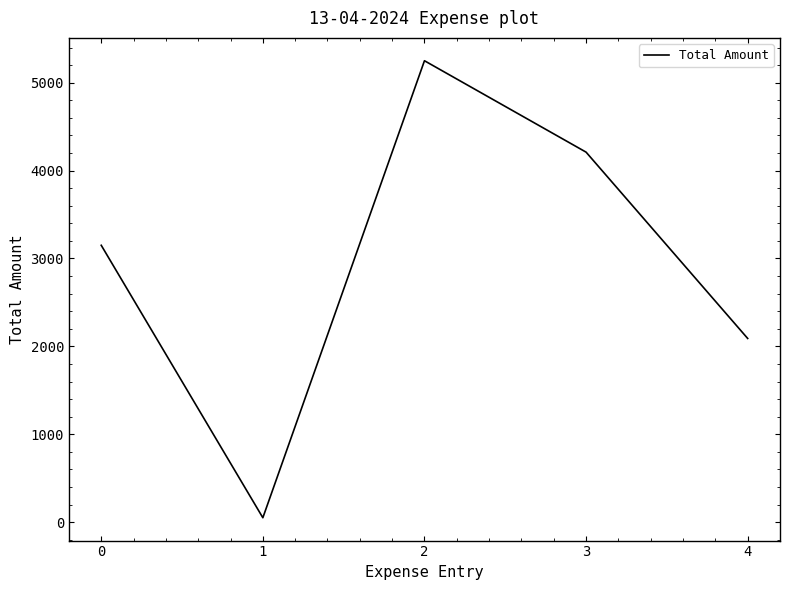

How many values are between 2090 and 4210?

3